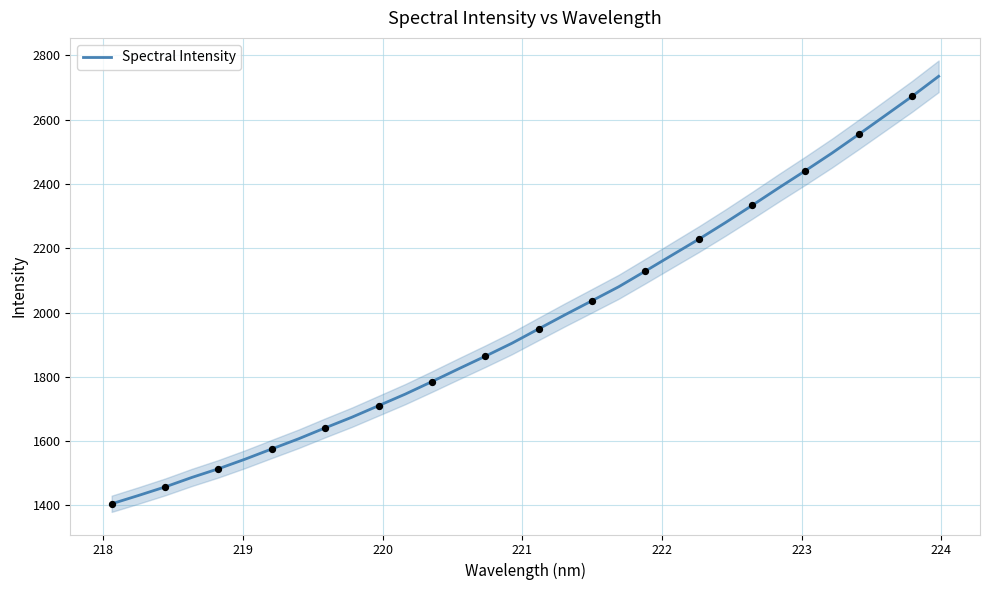

What is the lowest value of the Spectral Intensity series?

1405.0